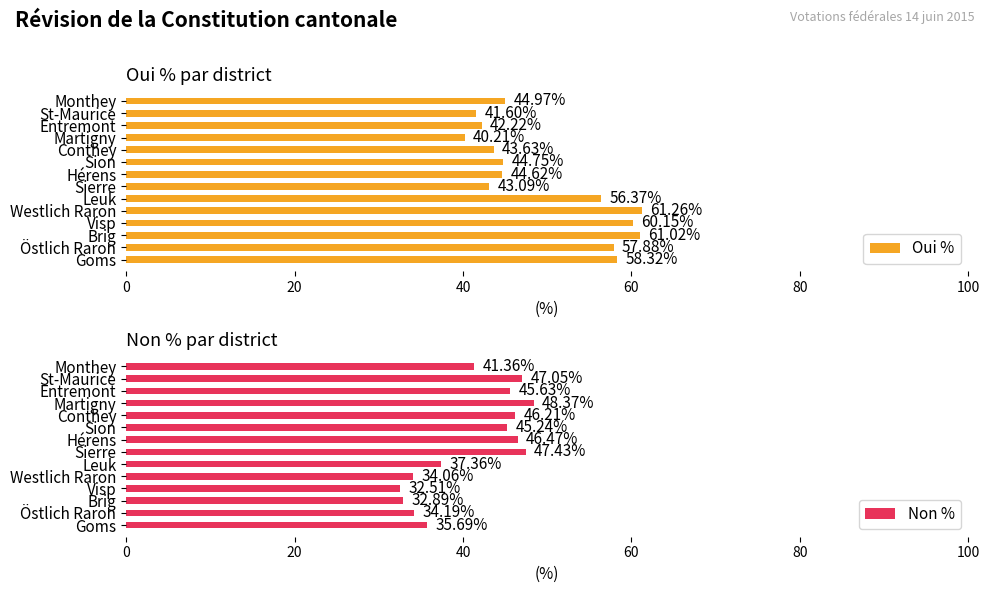

What is the average value of the Oui % series?

50.0